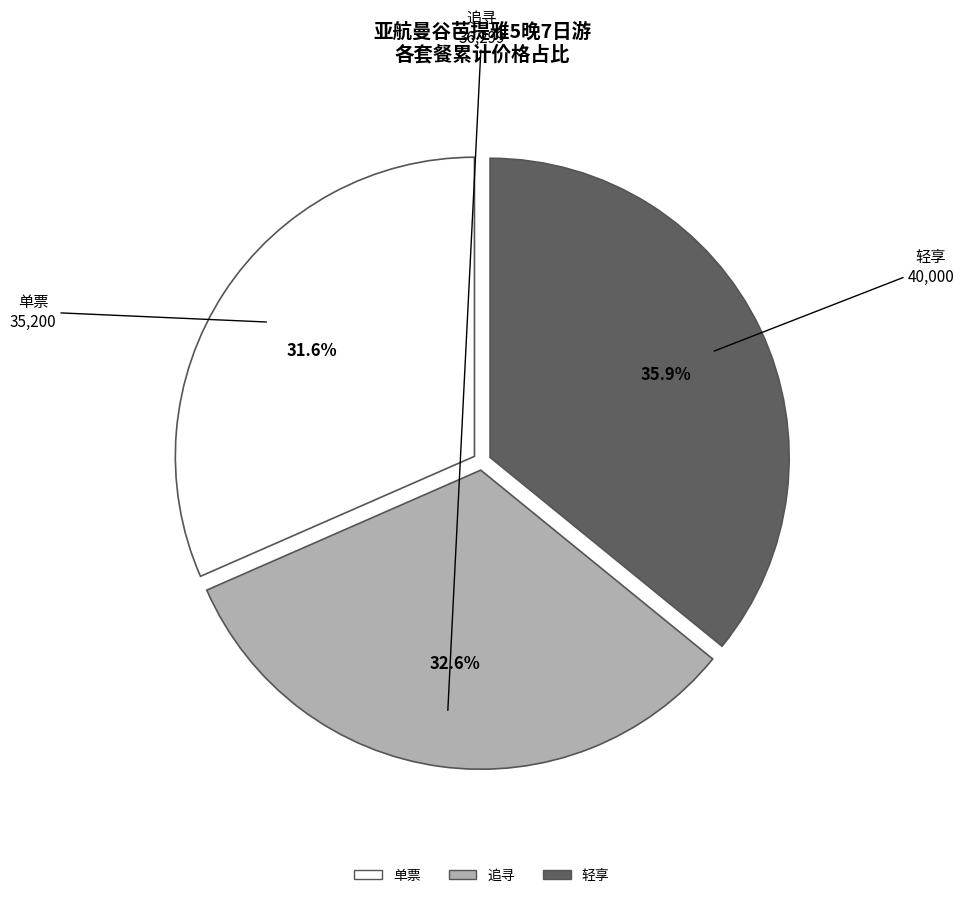

Is there any slice that represents more than half of the pie?

No